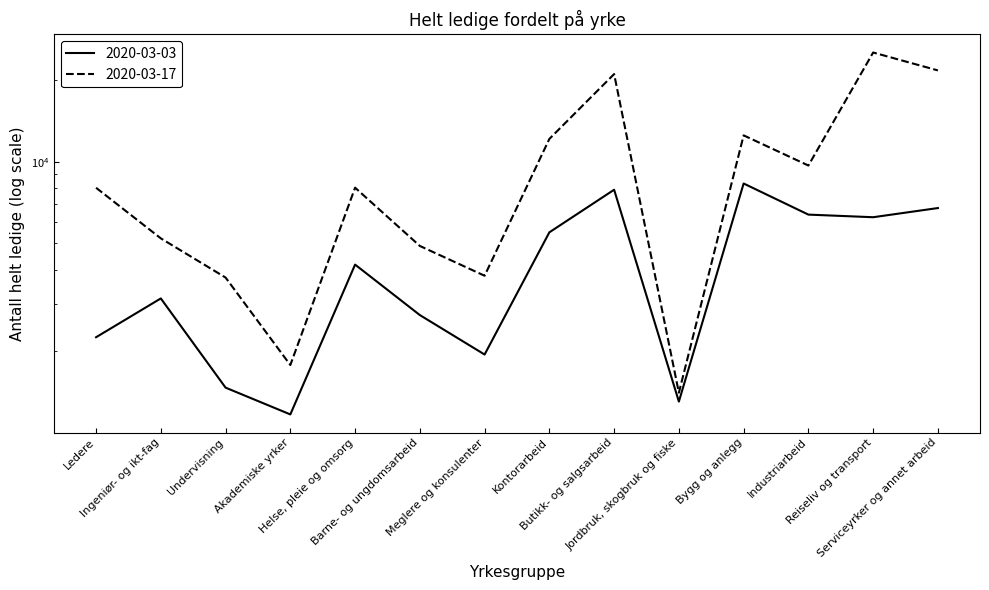

Which series has the largest total across all categories?

2020-03-17